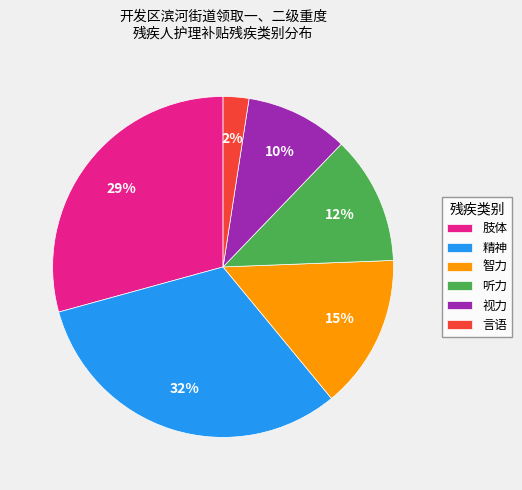

Does 言语 account for over 50% of the chart?

No